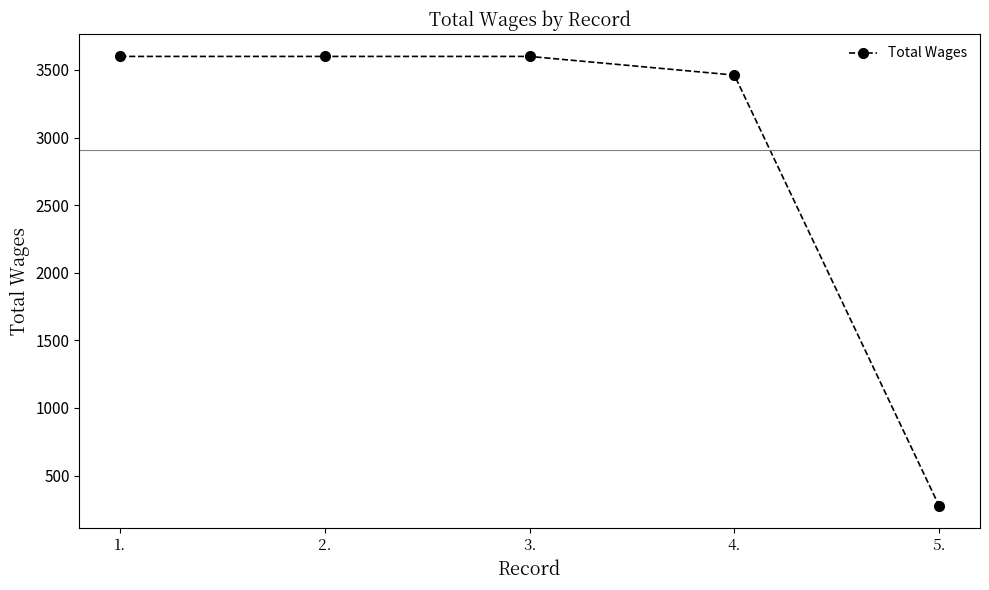

Count the number of categories in the chart.

5